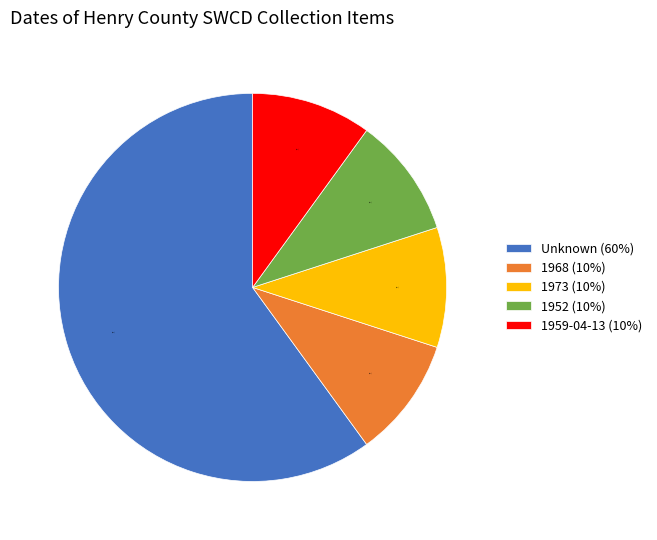

What is the ratio of the value at 1968 (10%) to the value at 1973 (10%)?

1.0